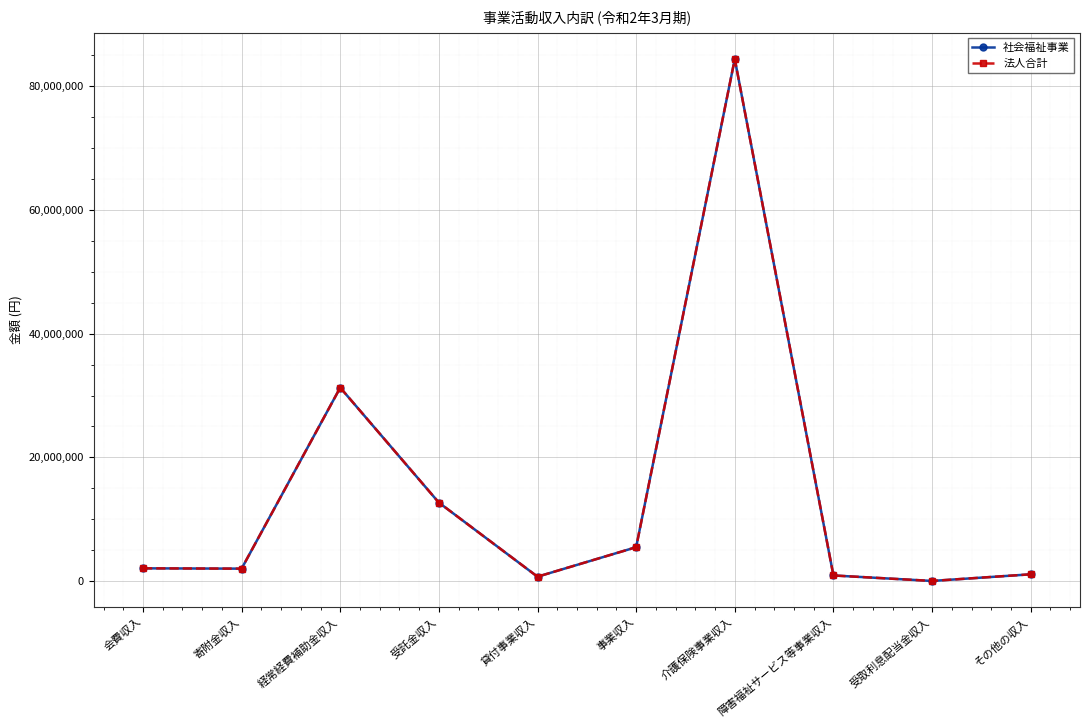

Is this an area chart (filled region under the line)?

No